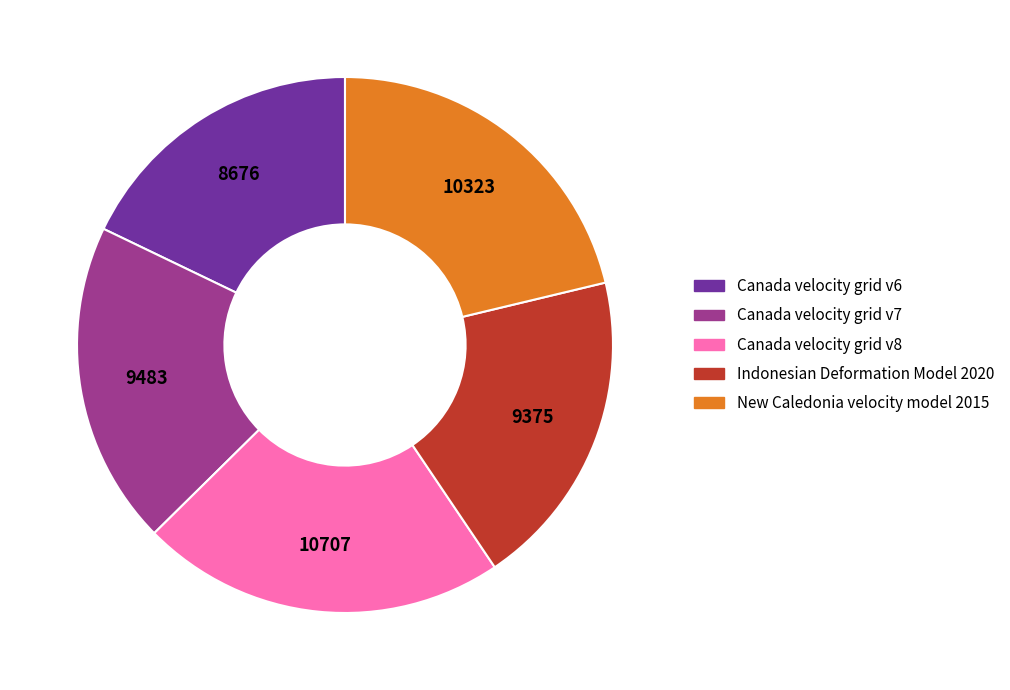

Between Indonesian Deformation Model 2020 and Canada velocity grid v8, which is larger?

Canada velocity grid v8